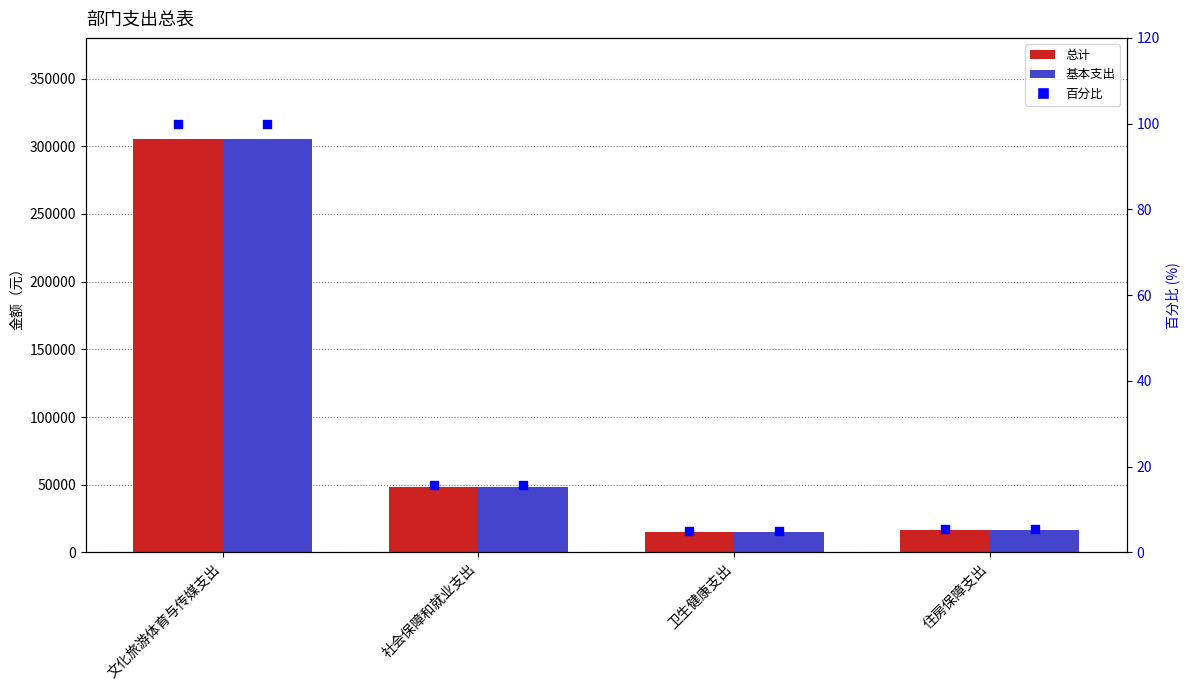

What are all the series names shown in the legend?

总计, 基本支出, 总计 百分比, 基本支出 百分比